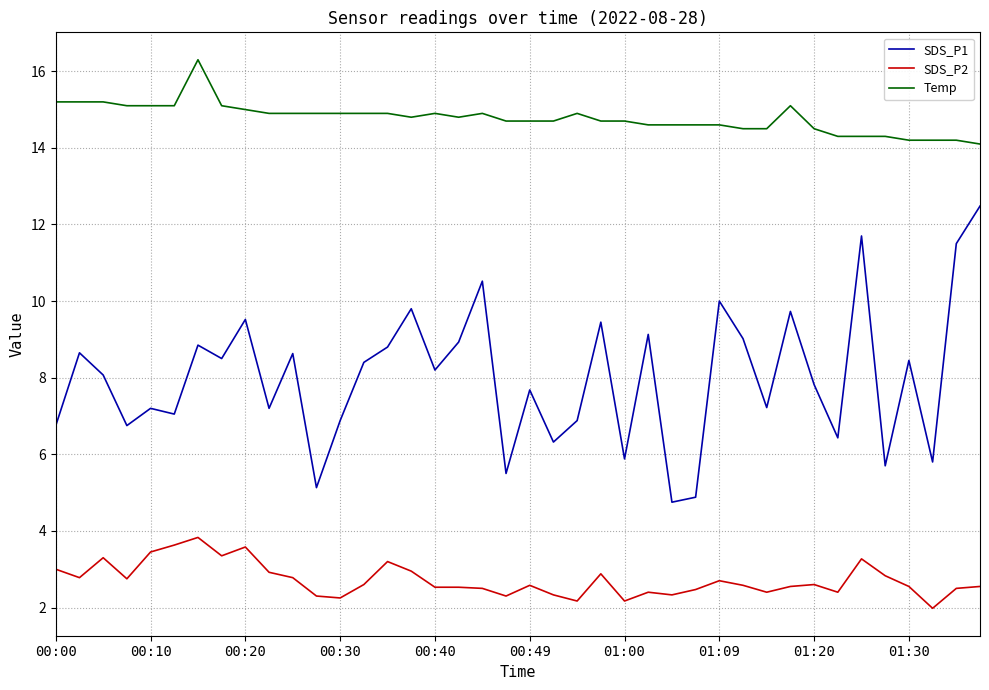

Which series has the largest total across all categories?

Temp